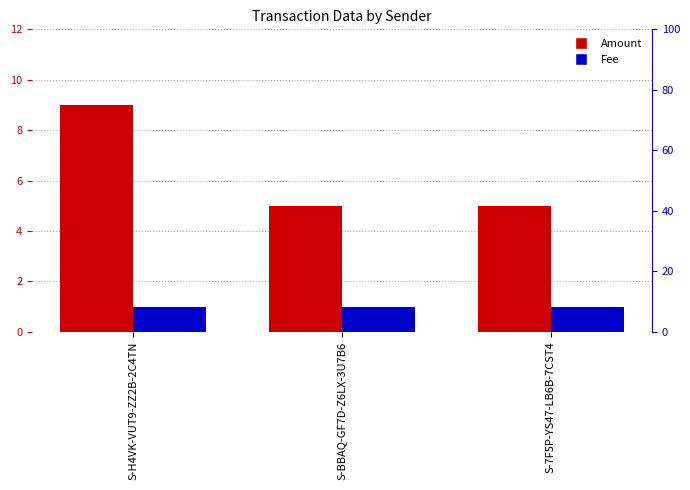

Reading right to left, what are all the values shown in this chart?

Amount: 5	5	9
Fee: 1	1	1